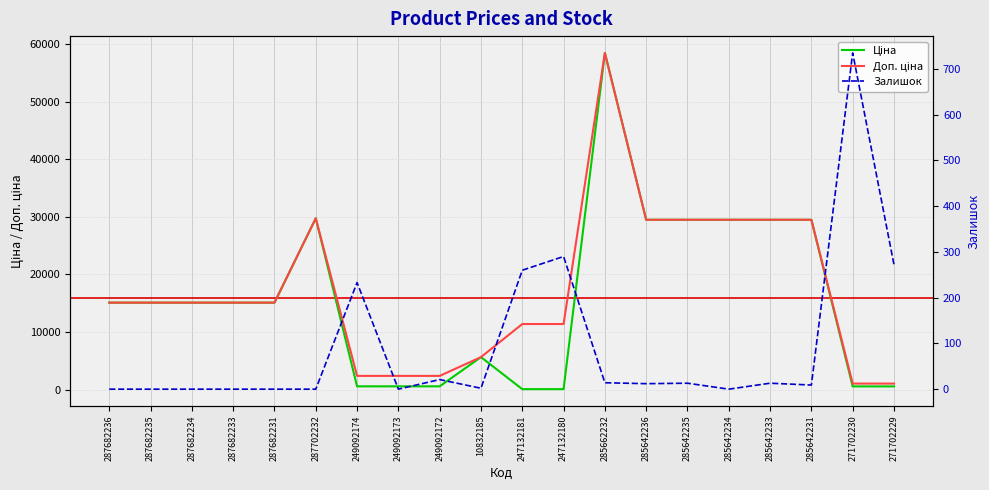

Which series has the widest spread of values?

Ціна